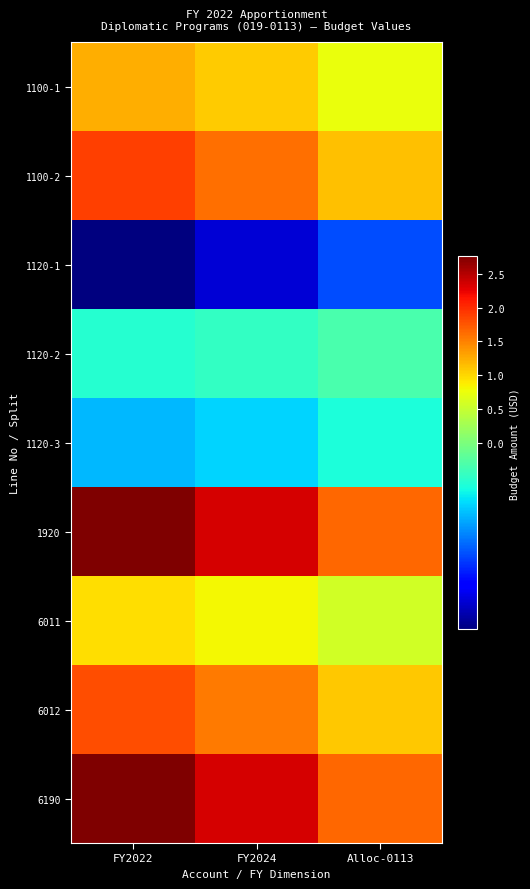

Which series changed the most between FY2024 and Alloc-0113?

1920